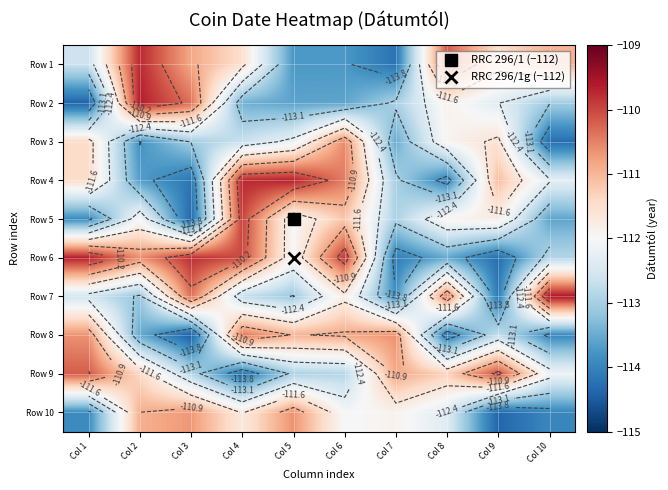

Which series changed the most between Col 1 and Col 2?

Row 2